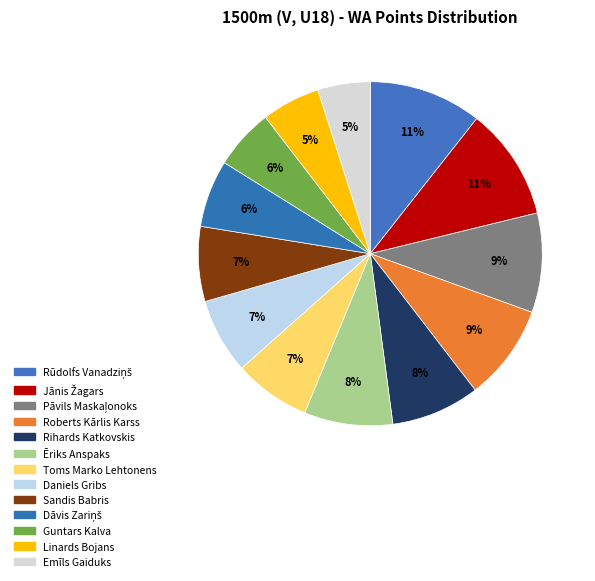

To the nearest percent, what is the average slice percentage?

8%